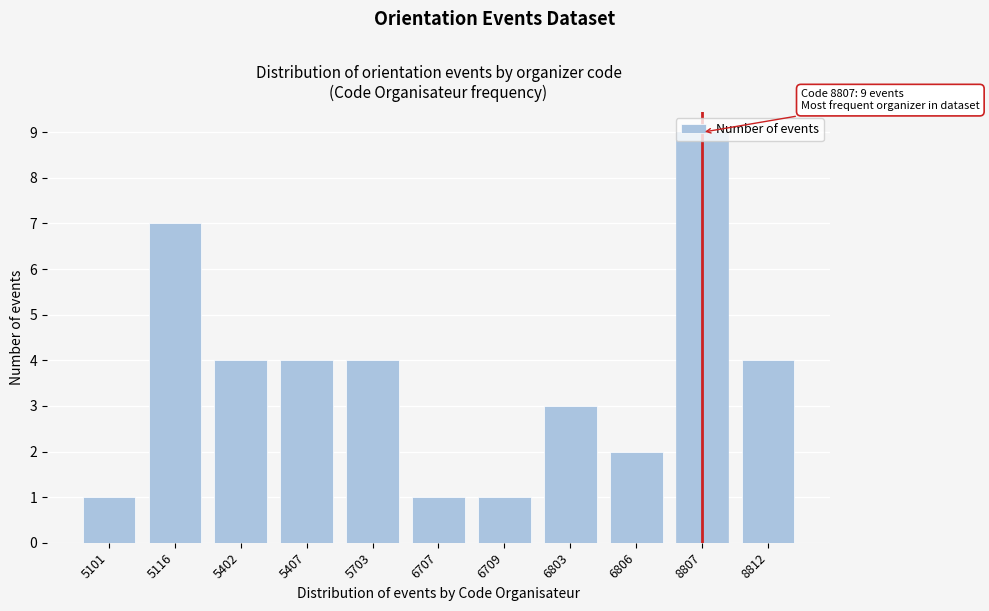

Approximately how many times larger is the value at 5402 compared to 6806?

2.0